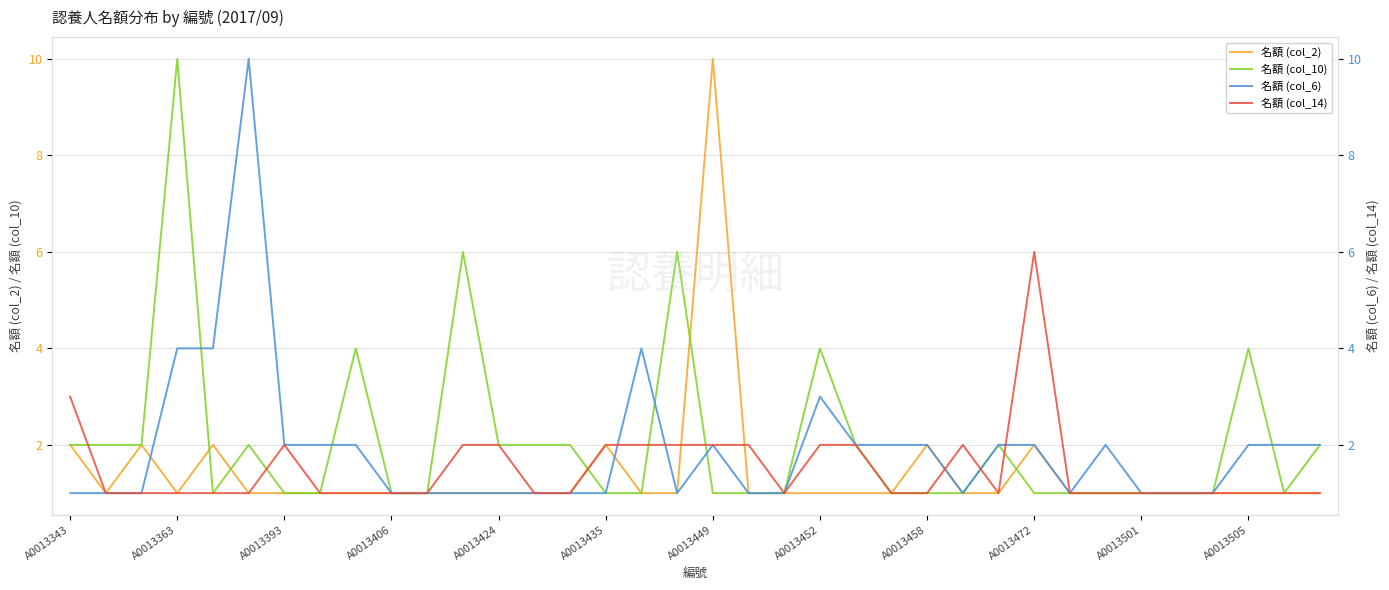

True or false: 名額 (col_6) and 名額 (col_14) intersect in this chart.

True